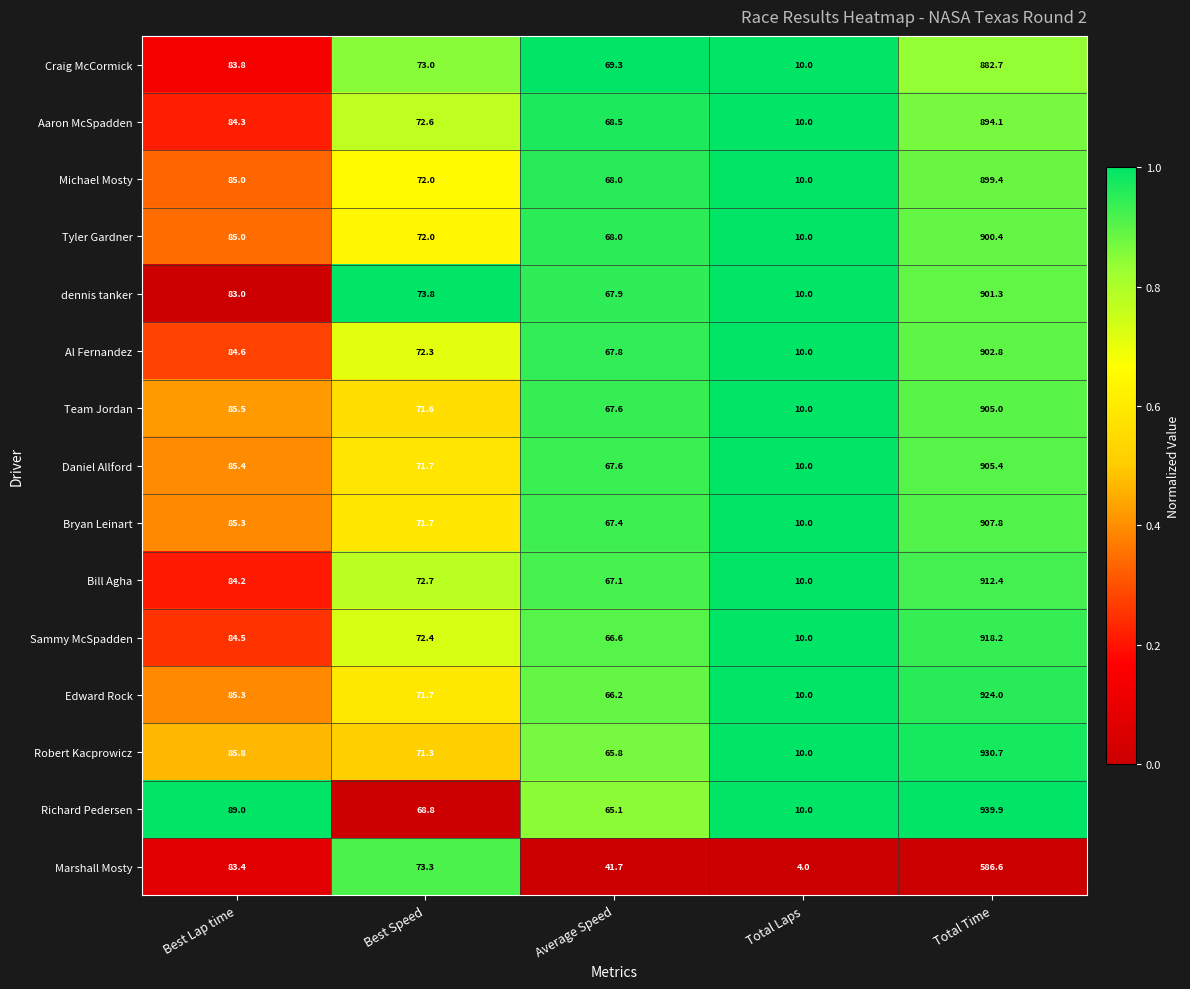

Where does the Richard Pedersen series first go above 68?

Best Lap time